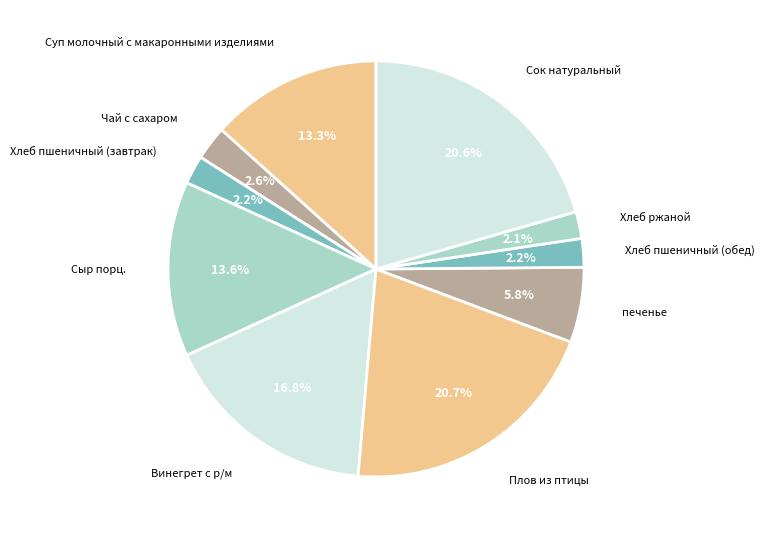

Is there a majority slice in this chart?

No